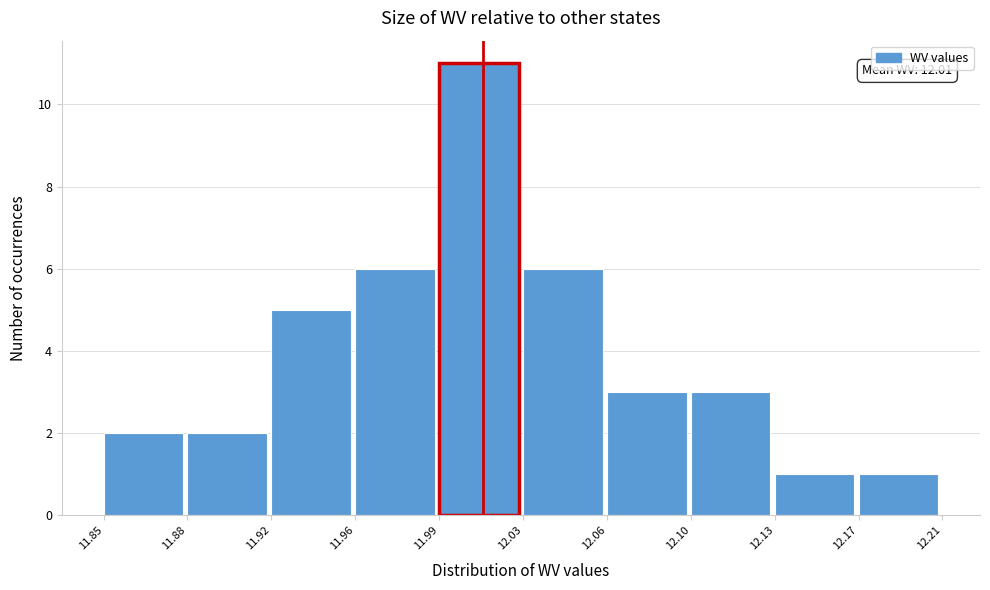

Reading right to left, what are all the values shown in this chart?

1	1	3	3	6	11	6	5	2	2